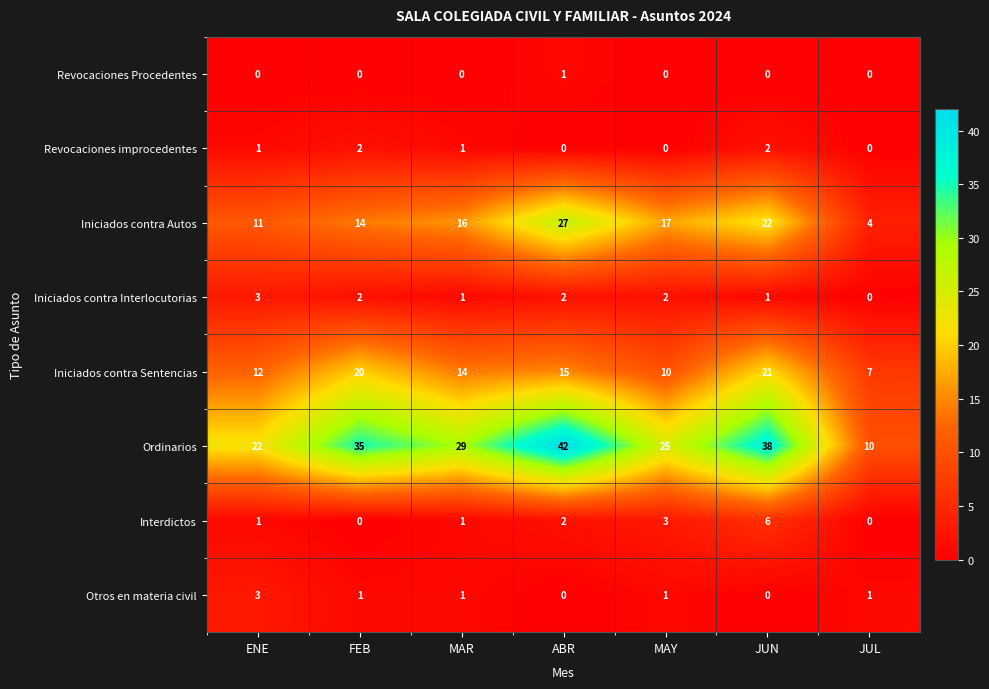

At how many categories does at least one series exceed 4?

7